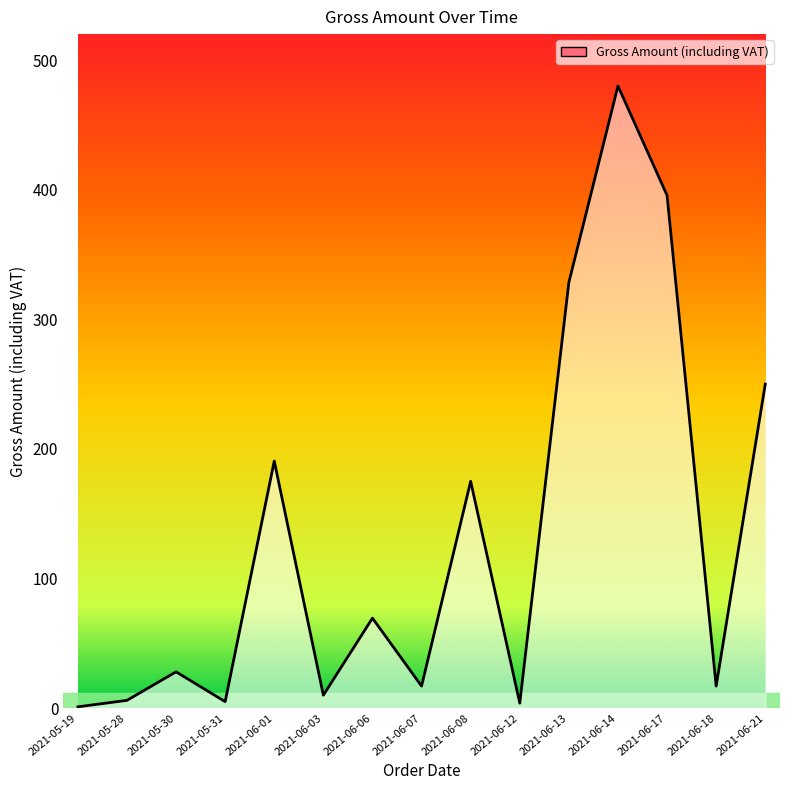

What position from the left is 2021-06-17?

13